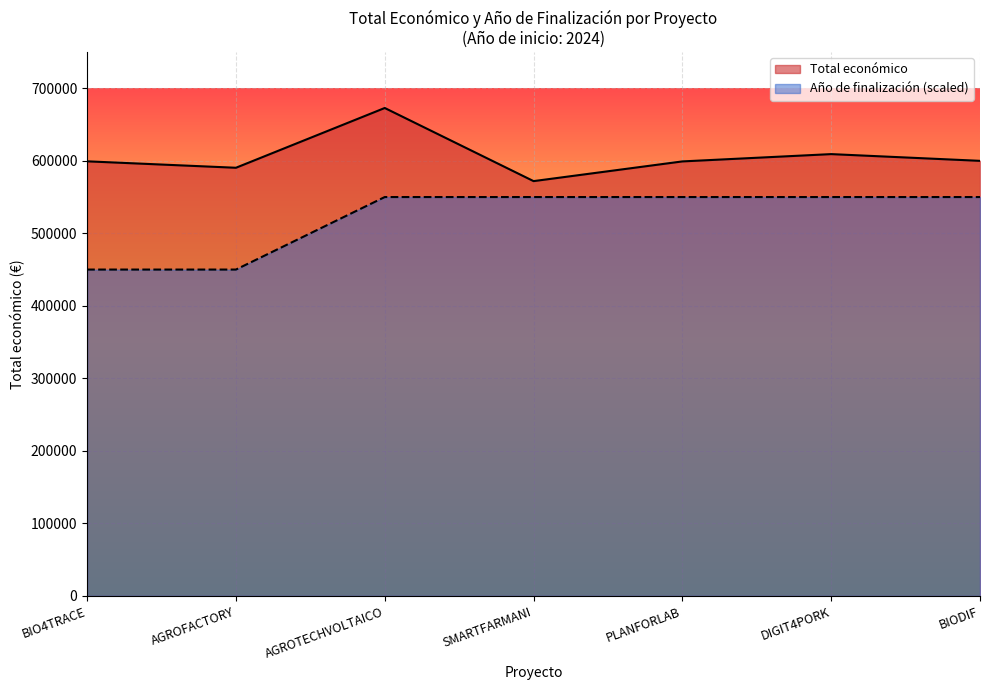

What is the difference between the second highest and second lowest values in the Año de finalización series?

100000